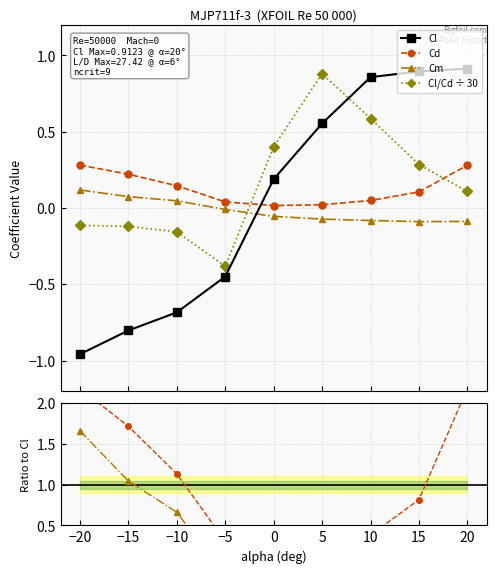

What is the value of the Cd point at the 2nd from the left?

0.2